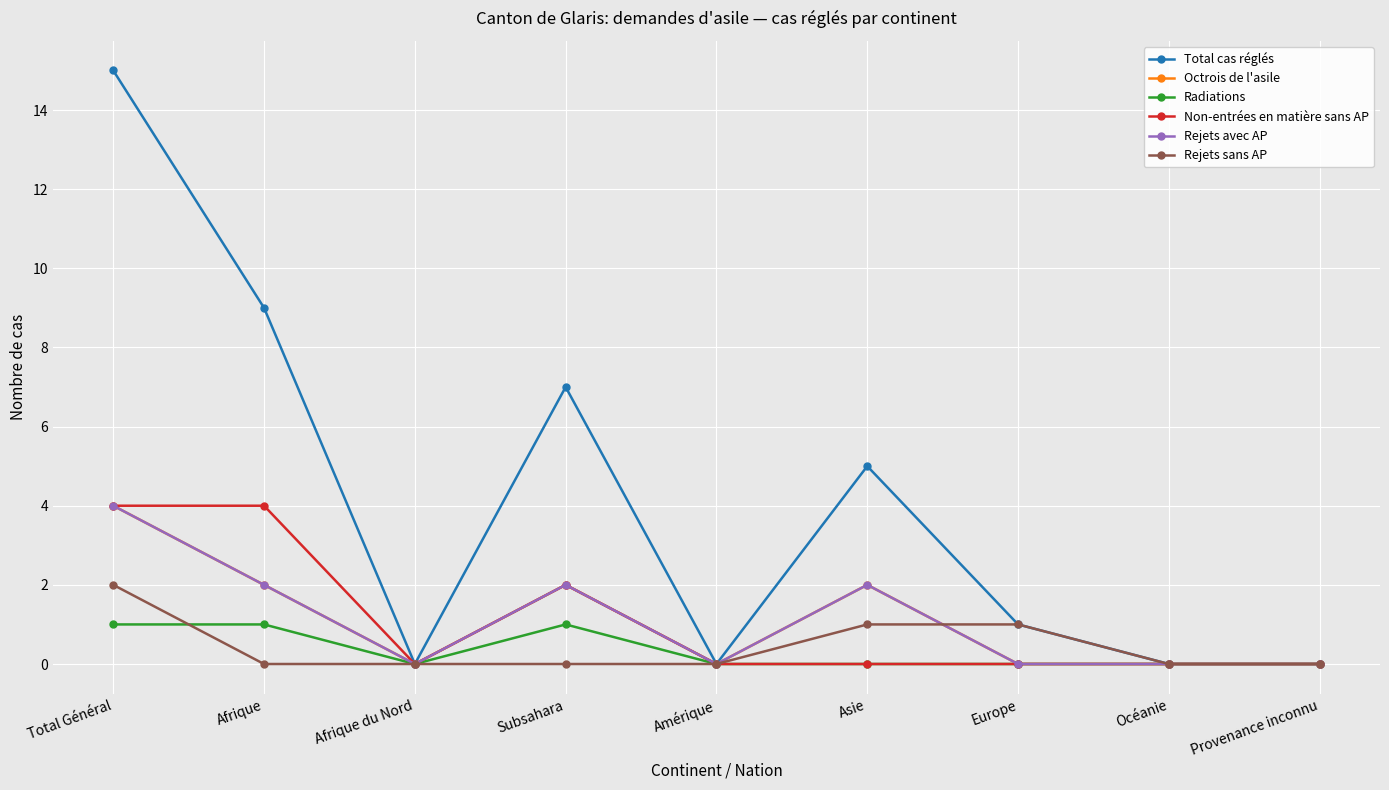

Is this an area chart (filled region under the line)?

No